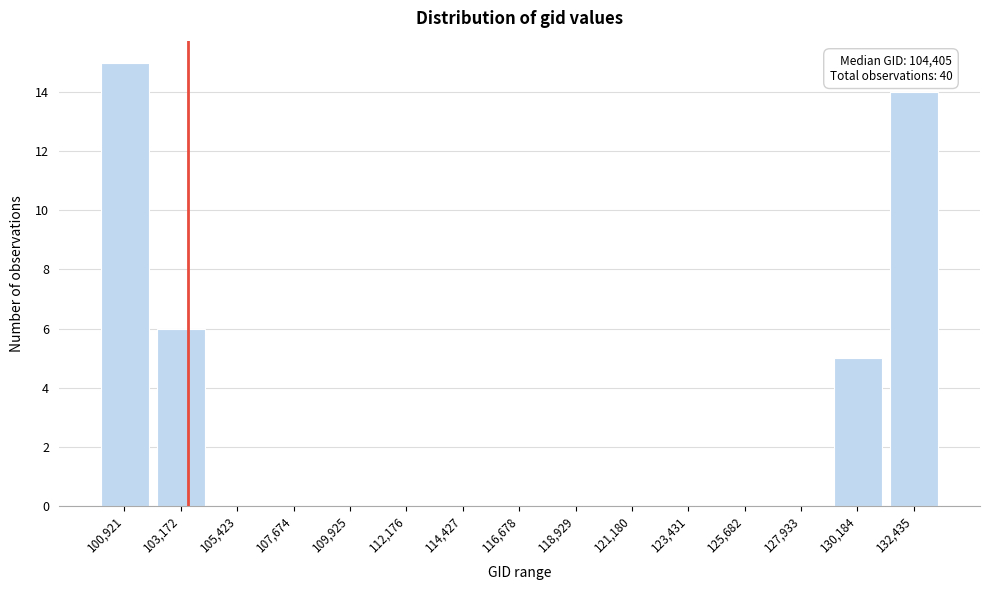

Reading right to left, list all the values displayed in this chart.

132,435=14	130,184=5	127,933=0	125,682=0	123,431=0	121,180=0	118,929=0	116,678=0	114,427=0	112,176=0	109,925=0	107,674=0	105,423=0	103,172=6	100,921=15